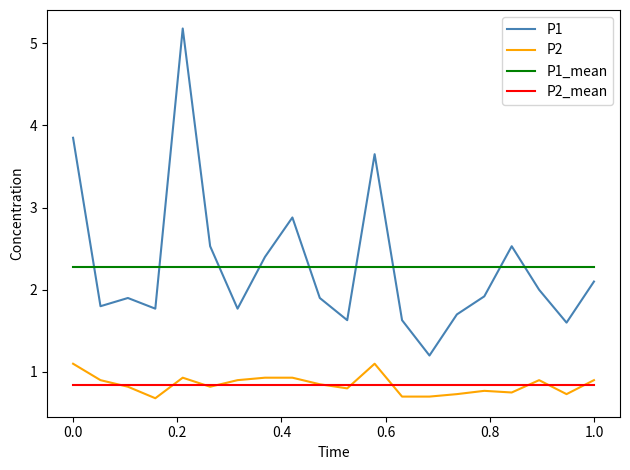

How many interior local valleys does the P1 series have?

6